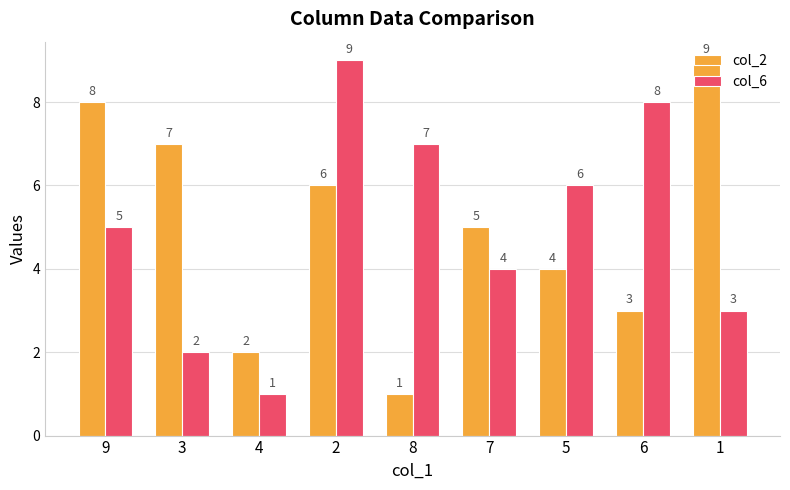

What is the minimum value for col_2?

1